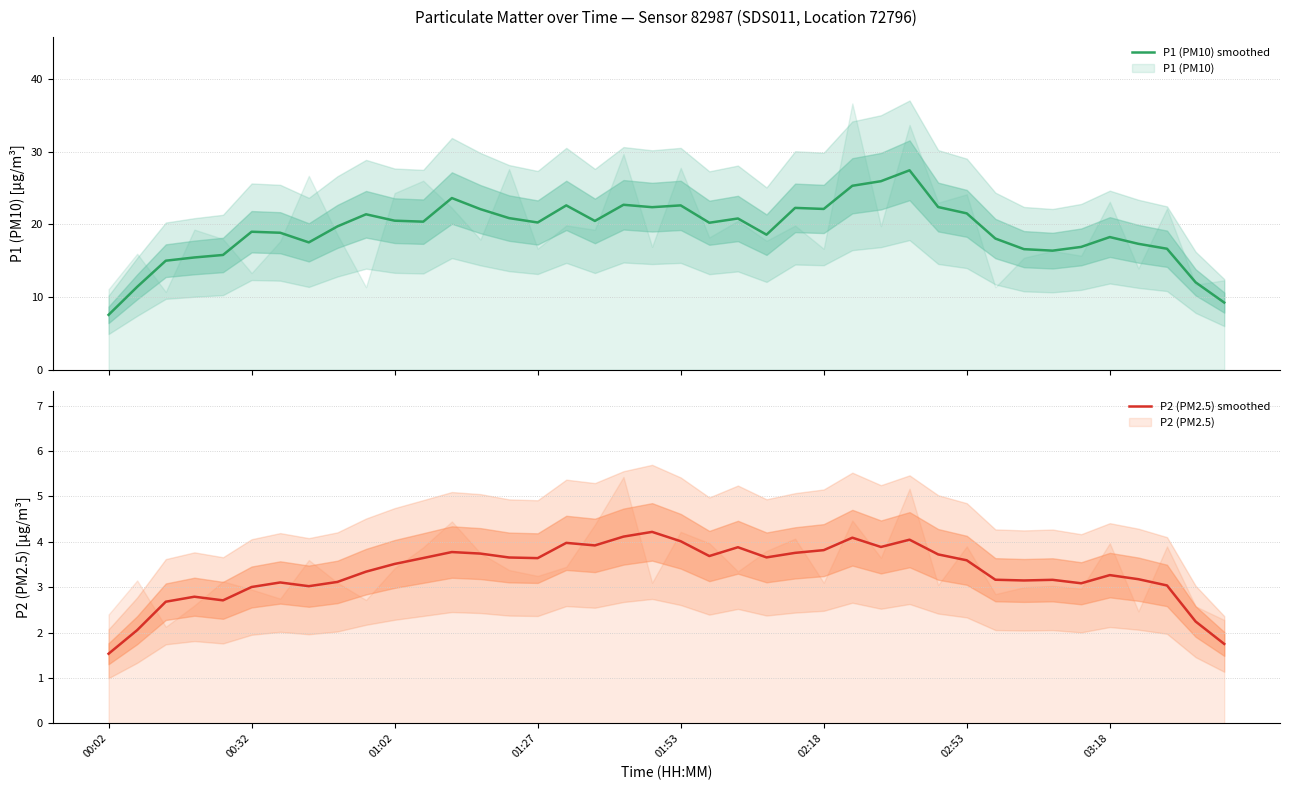

What is the highest value of the P1 (PM10) smoothed series?

27.4